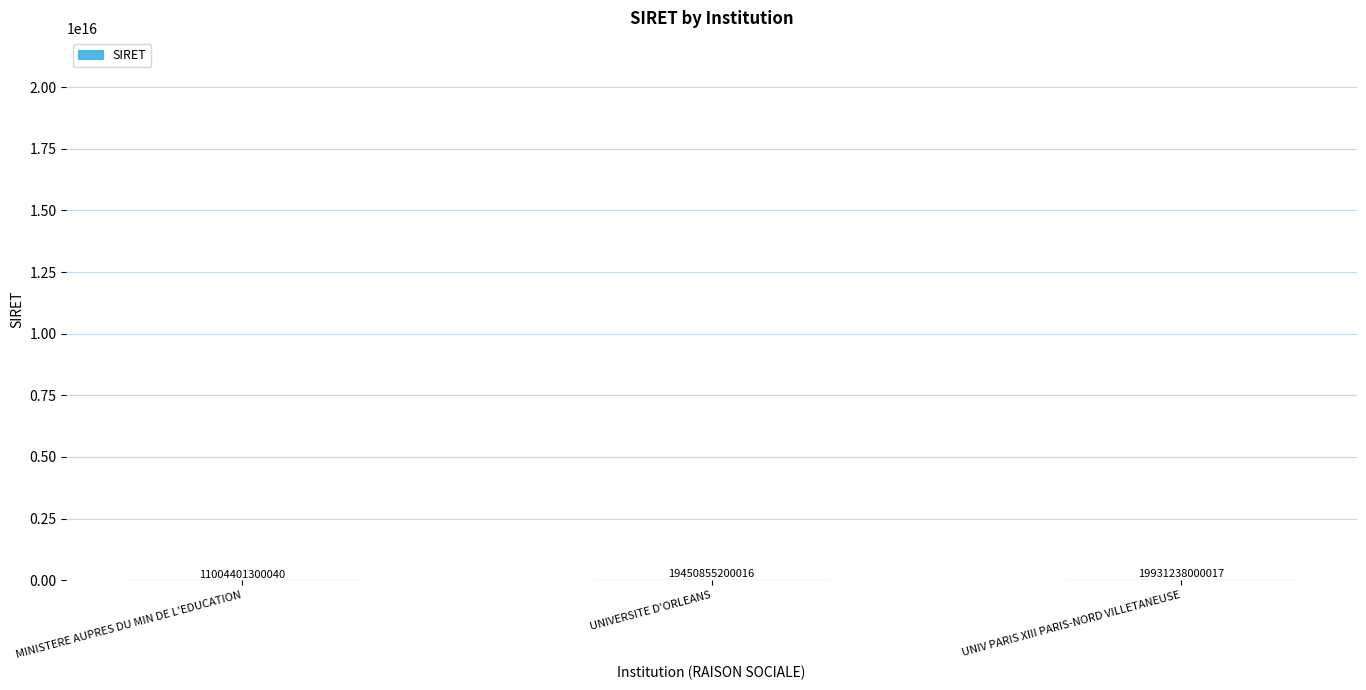

Which category has the highest value across all series?

UNIV PARIS XIII PARIS-NORD VILLETANEUSE